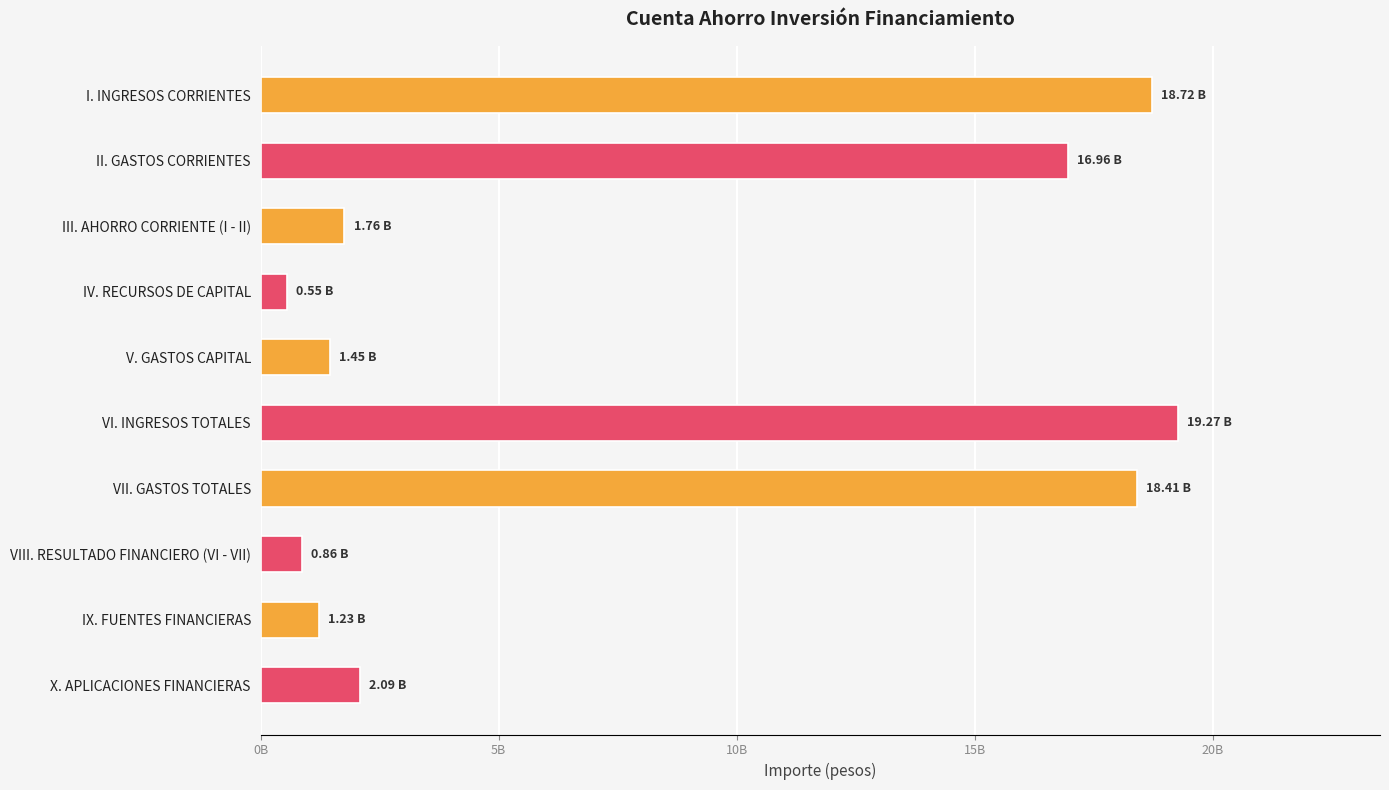

Which label corresponds to the smallest value in the chart?

IV. RECURSOS DE CAPITAL